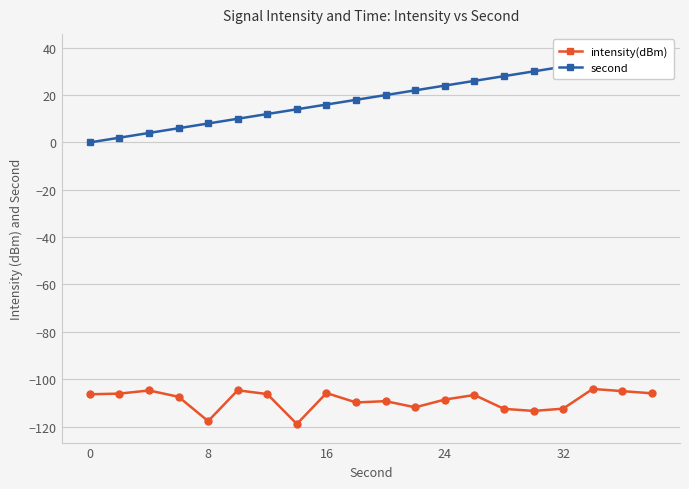

True or false: intensity(dBm) has a value of -112.5 at 32.

True